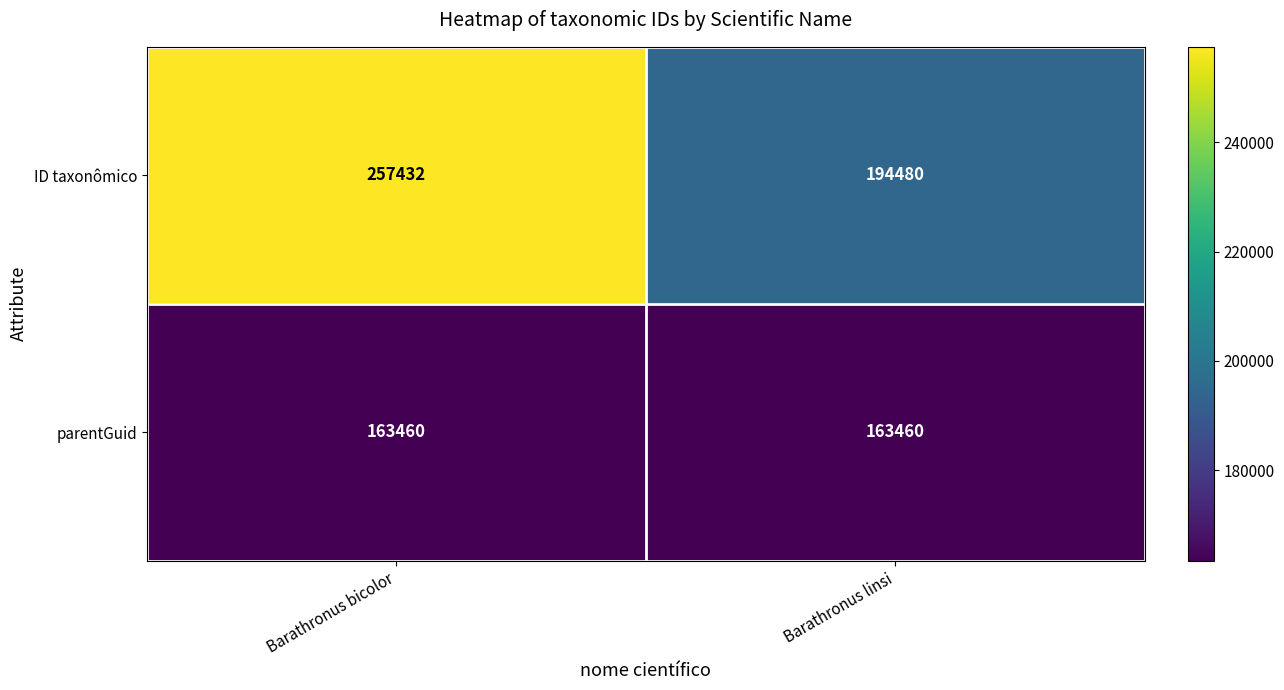

What is the total value across all series at Barathronus linsi?

357940